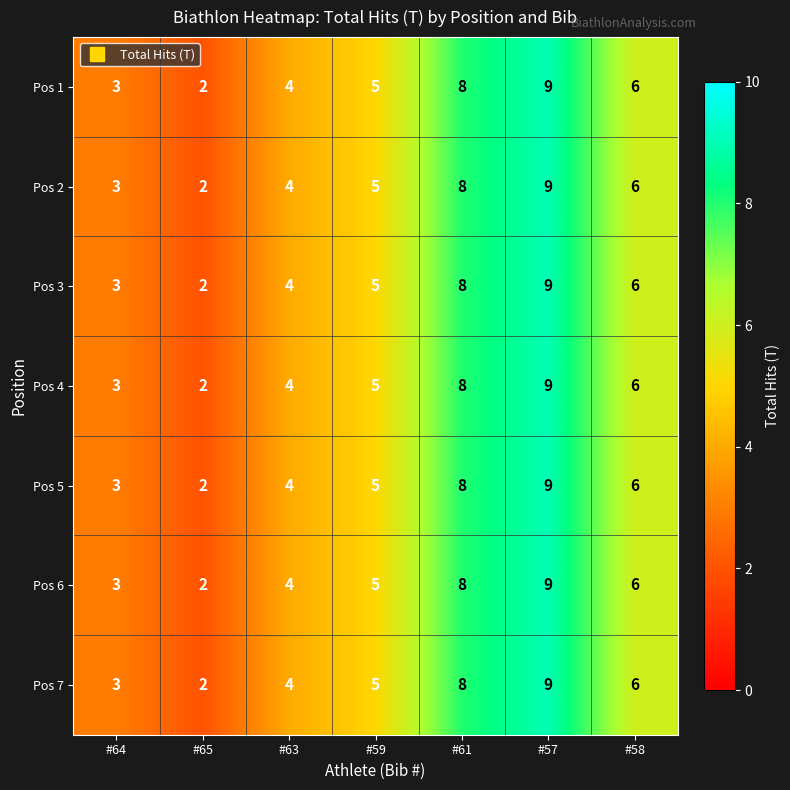

Is it true that Pos 1 equals 3 at #58?

False